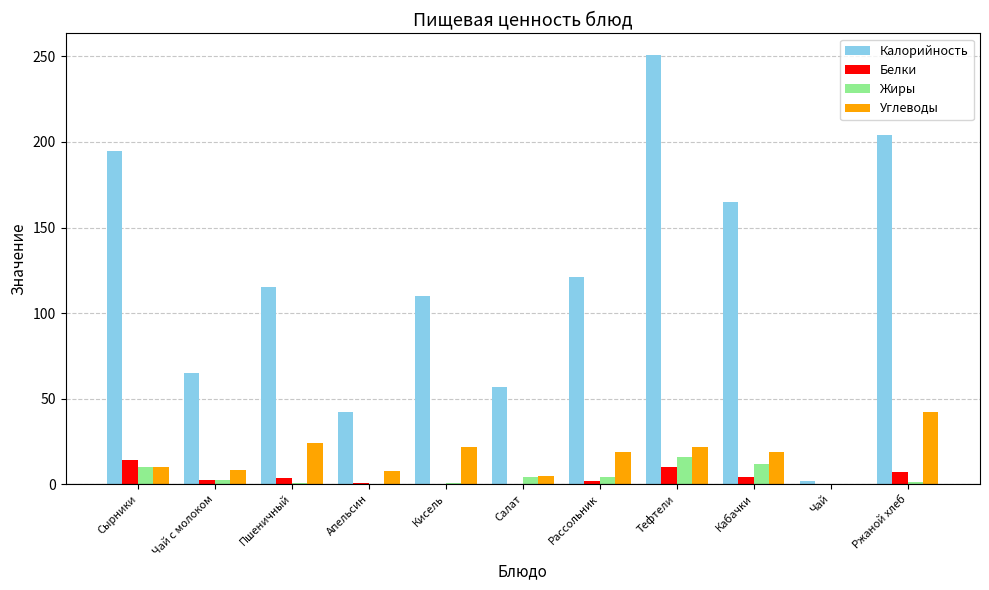

The Жиры series shows 16.0 at Тефтели. True or false?

True